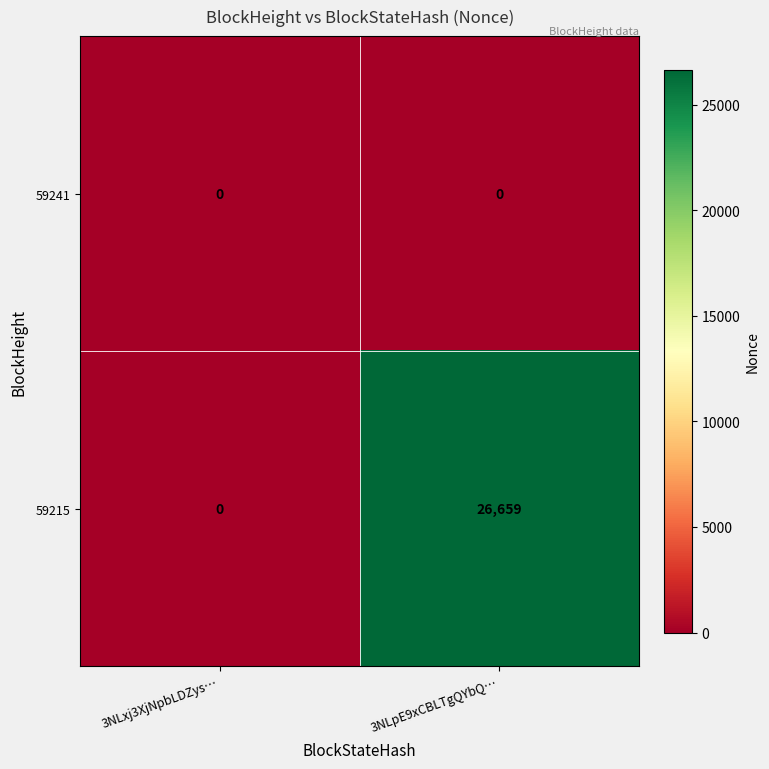

Count the number of categories in the chart.

2